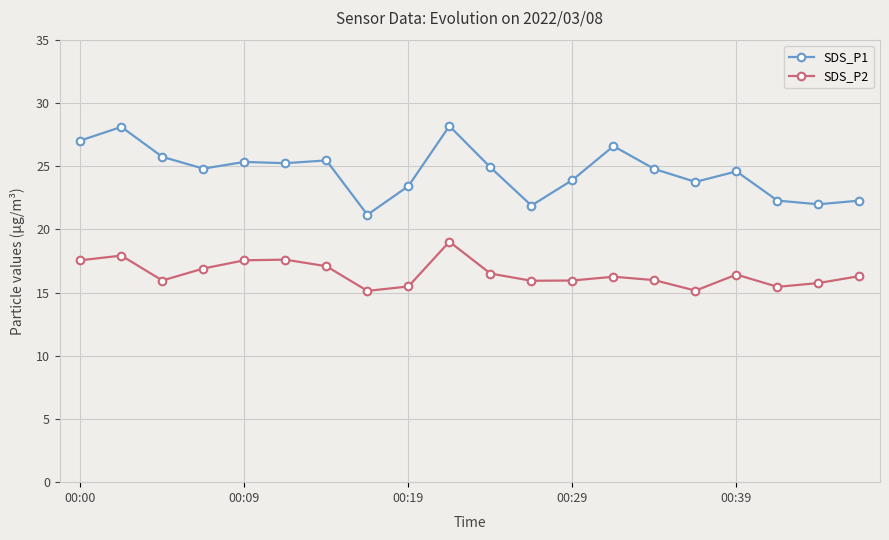

What is the minimum value for SDS_P2?

15.1